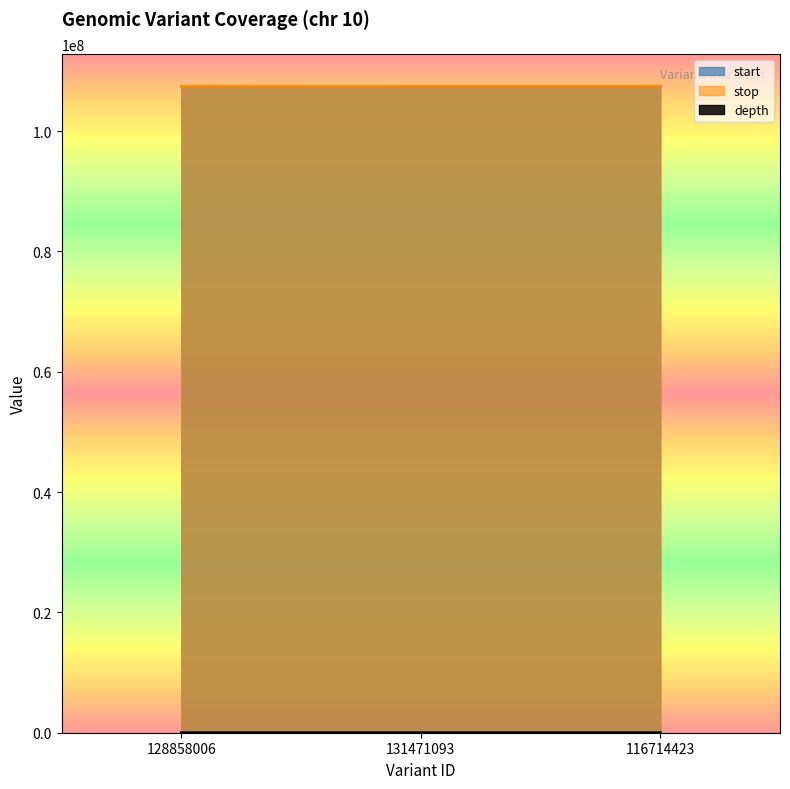

What is the spread (max minus min) of values at 128858006?

107417097